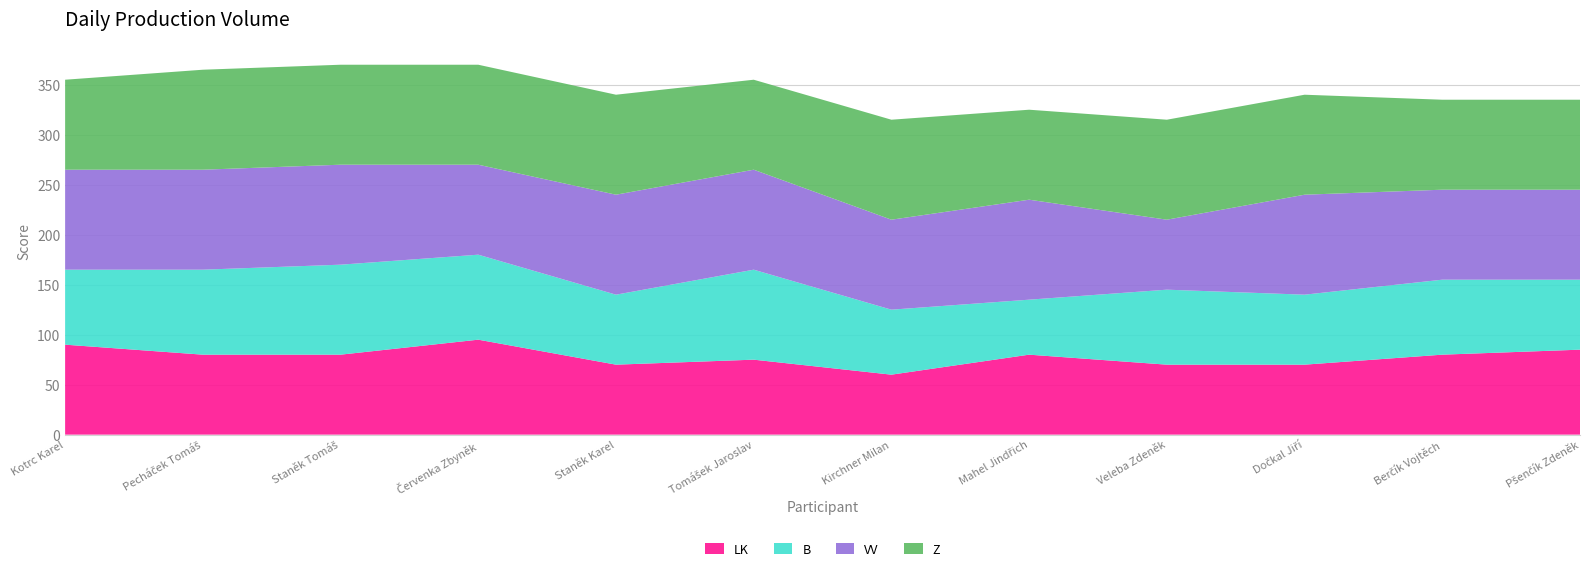

Reading left to right, transcribe all the data shown in this chart.

LK: Kotrc Karel=90	Pecháček Tomáš=80	Staněk Tomáš=80	Červenka Zbyněk=95	Staněk Karel=70	Tomášek Jaroslav=75	Kirchner Milan=60	Mahel Jindřich=80	Veleba Zdeněk=70	Dočkal Jiří=70	Berčík Vojtěch=80	Pšenčík Zdeněk=85
B: Kotrc Karel=75	Pecháček Tomáš=85	Staněk Tomáš=90	Červenka Zbyněk=85	Staněk Karel=70	Tomášek Jaroslav=90	Kirchner Milan=65	Mahel Jindřich=55	Veleba Zdeněk=75	Dočkal Jiří=70	Berčík Vojtěch=75	Pšenčík Zdeněk=70
VV: Kotrc Karel=100	Pecháček Tomáš=100	Staněk Tomáš=100	Červenka Zbyněk=90	Staněk Karel=100	Tomášek Jaroslav=100	Kirchner Milan=90	Mahel Jindřich=100	Veleba Zdeněk=70	Dočkal Jiří=100	Berčík Vojtěch=90	Pšenčík Zdeněk=90
Z: Kotrc Karel=90	Pecháček Tomáš=100	Staněk Tomáš=100	Červenka Zbyněk=100	Staněk Karel=100	Tomášek Jaroslav=90	Kirchner Milan=100	Mahel Jindřich=90	Veleba Zdeněk=100	Dočkal Jiří=100	Berčík Vojtěch=90	Pšenčík Zdeněk=90